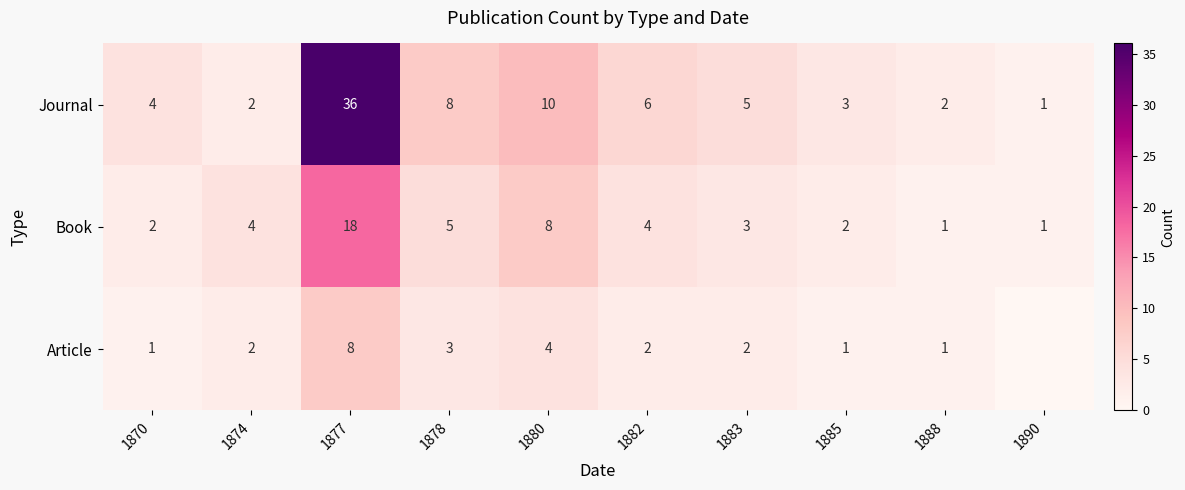

At how many categories does at least one series exceed 29?

1